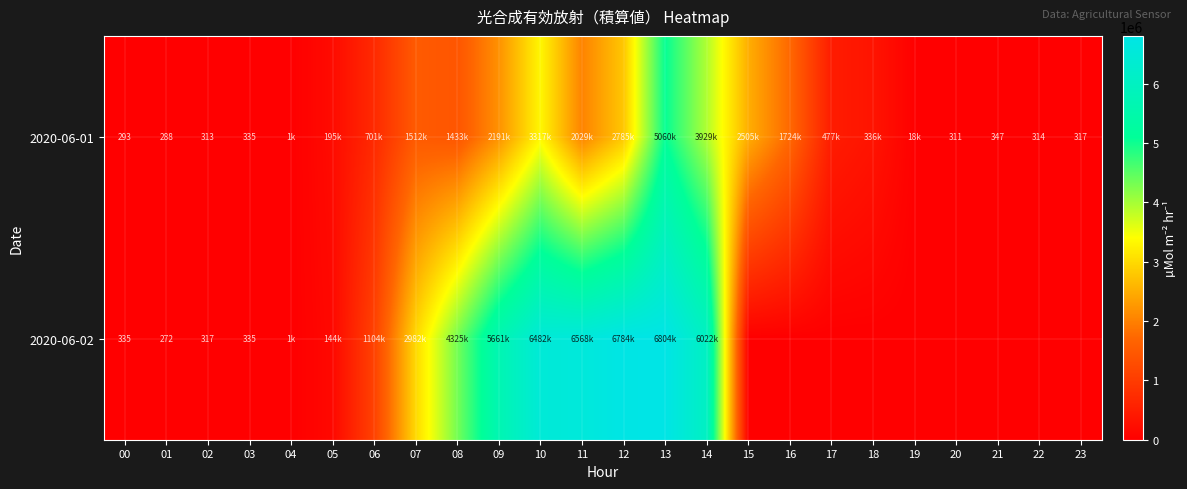

Rank the series at 02 from lowest to highest value.

2020-06-01, 2020-06-02